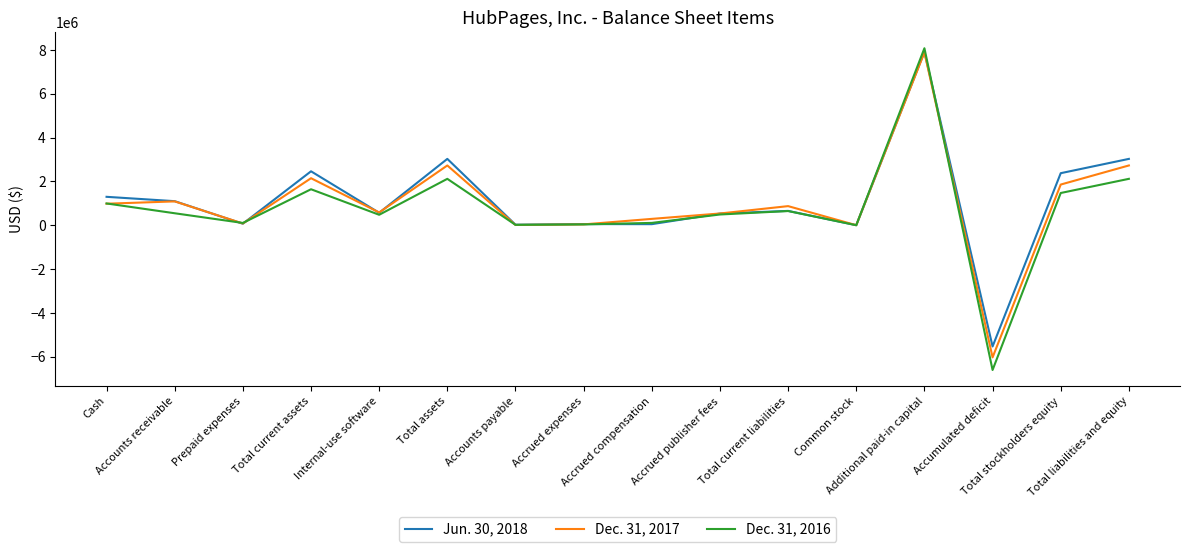

True or false: Jun. 30, 2018 and Dec. 31, 2016 intersect in this chart.

True